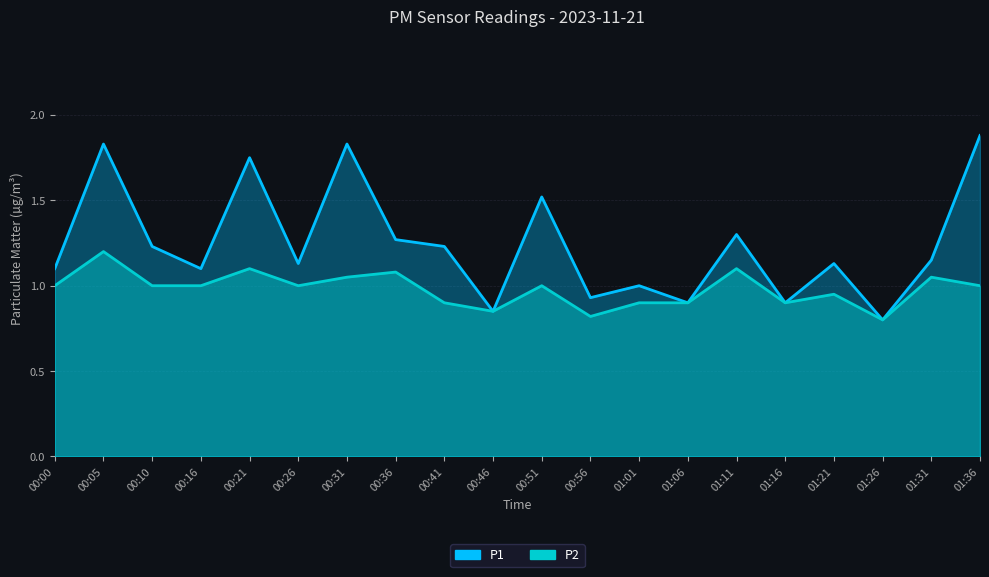

Reading left to right, list all the values displayed in this chart.

P1: 00:00=1.1	00:05=1.8	00:10=1.2	00:16=1.1	00:21=1.8	00:26=1.1	00:31=1.8	00:36=1.3	00:41=1.2	00:46=0.8	00:51=1.5	00:56=0.9	01:01=1.0	01:06=0.9	01:11=1.3	01:16=0.9	01:21=1.1	01:26=0.8	01:31=1.1	01:36=1.9
P2: 00:00=1.0	00:05=1.2	00:10=1.0	00:16=1.0	00:21=1.1	00:26=1.0	00:31=1.1	00:36=1.1	00:41=0.9	00:46=0.8	00:51=1.0	00:56=0.8	01:01=0.9	01:06=0.9	01:11=1.1	01:16=0.9	01:21=0.9	01:26=0.8	01:31=1.1	01:36=1.0